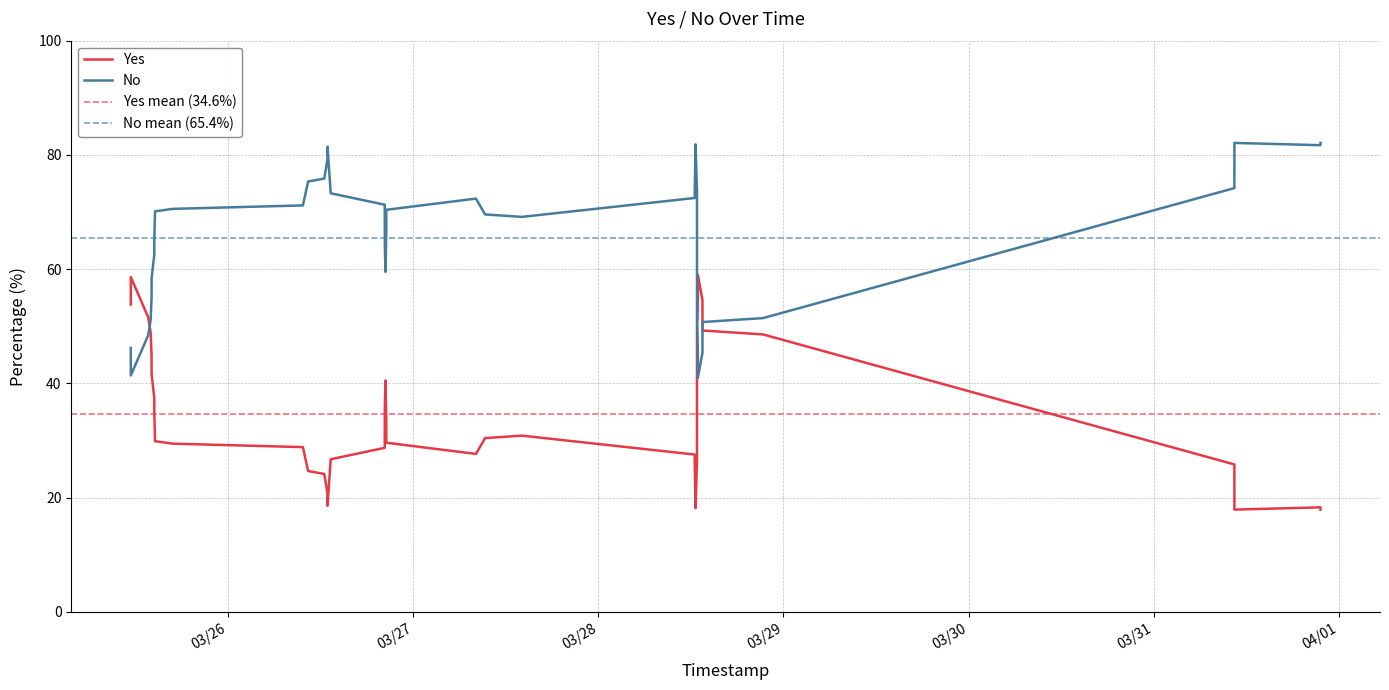

What is the smallest value displayed?

17.9